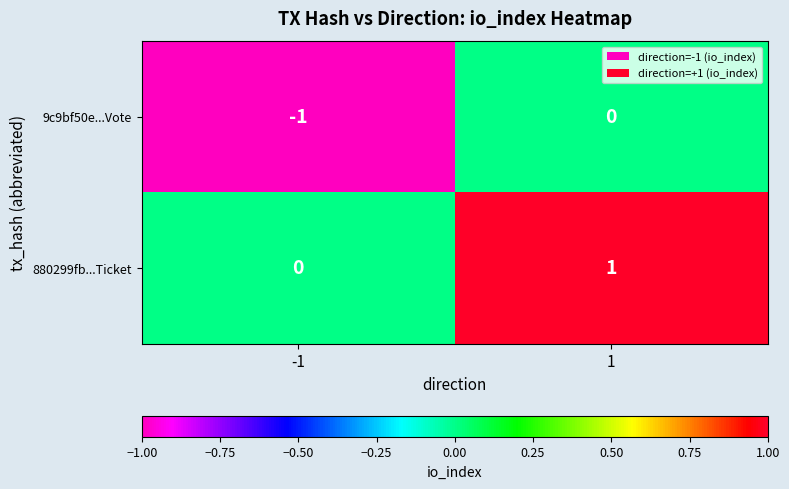

True or false: 880299fb...Ticket has a value of 0 at -1.

True